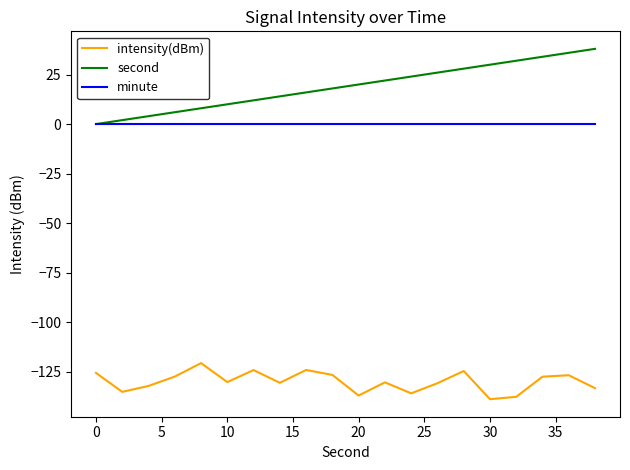

Rank the series by their maximum value, from highest to lowest.

second, minute, intensity(dBm)